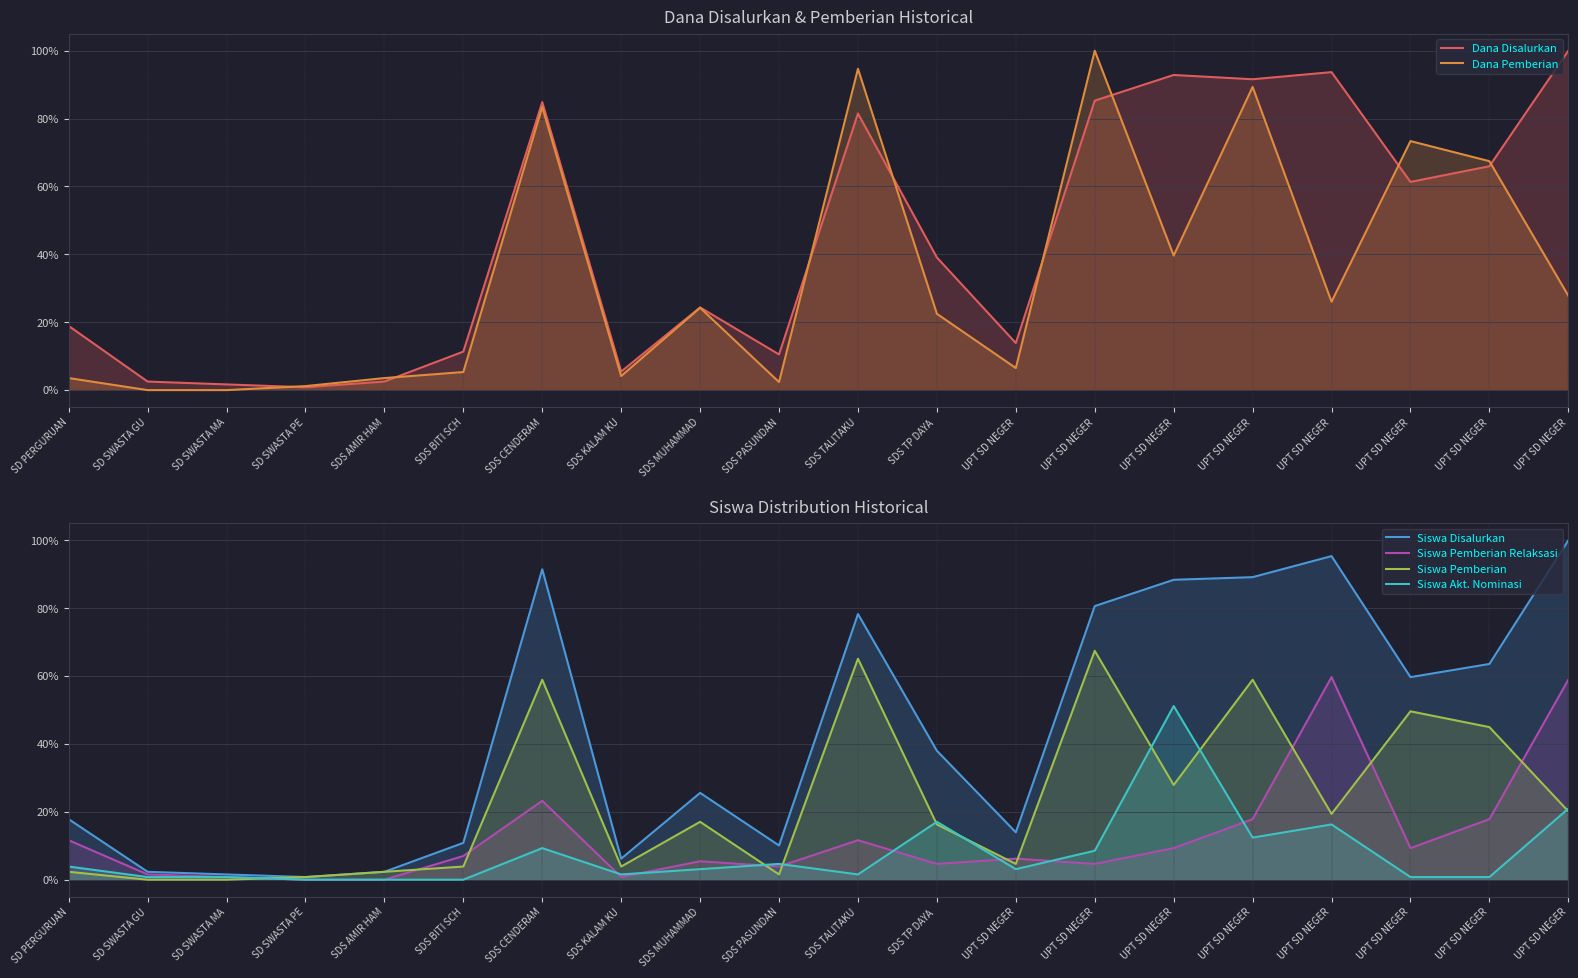

Is it true that Dana Disalurkan equals 1.5 at SD SWASTA GU?

False